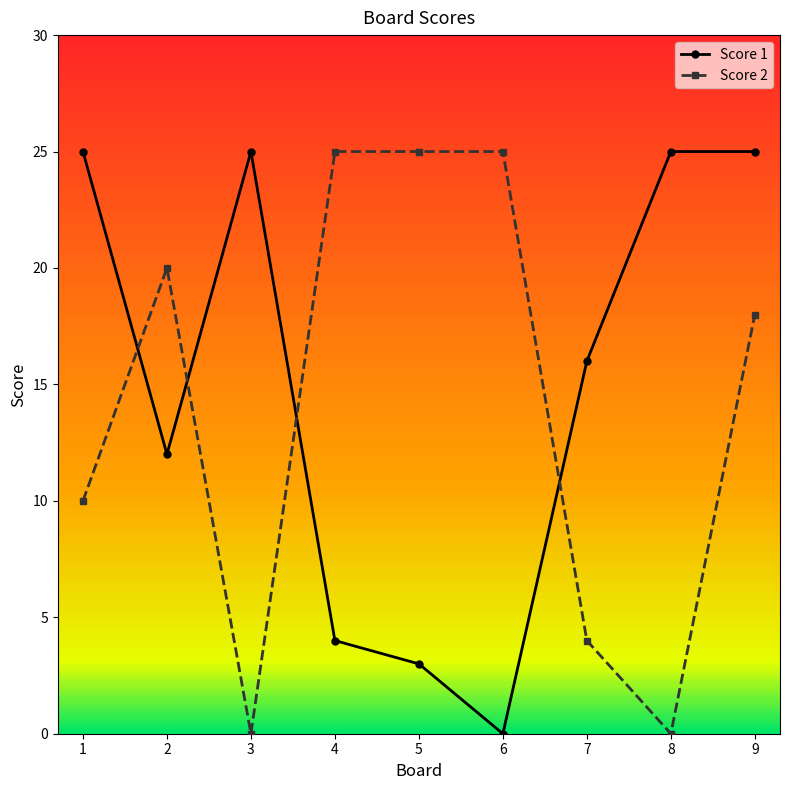

The value of Score 1 at 4 is 4. True or false?

True